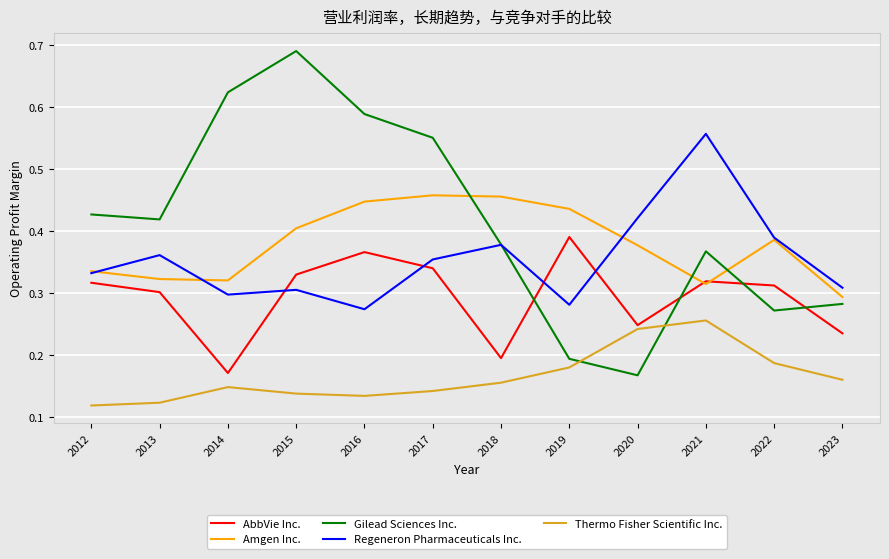

Where is Gilead Sciences Inc. nearest to the value 0?

2020